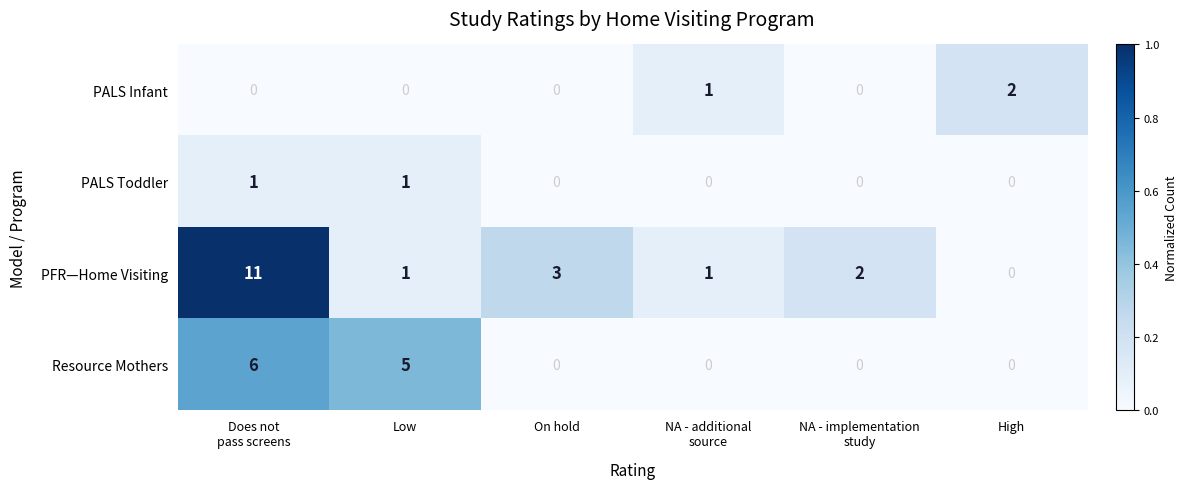

True or false: PALS Toddler has a value of 1 at Low.

True